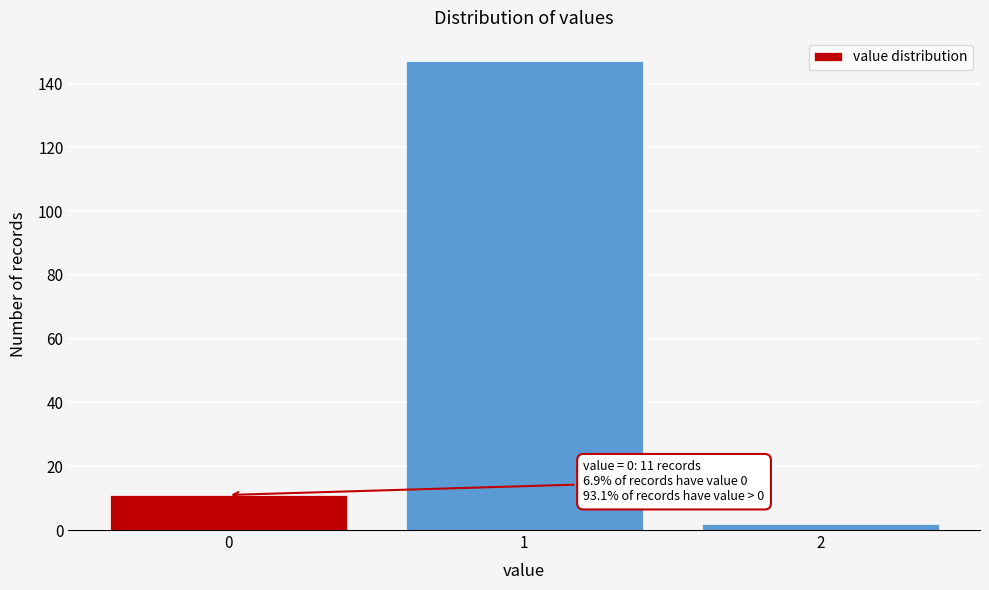

Reading left to right, list all the values displayed in this chart.

11	147	2